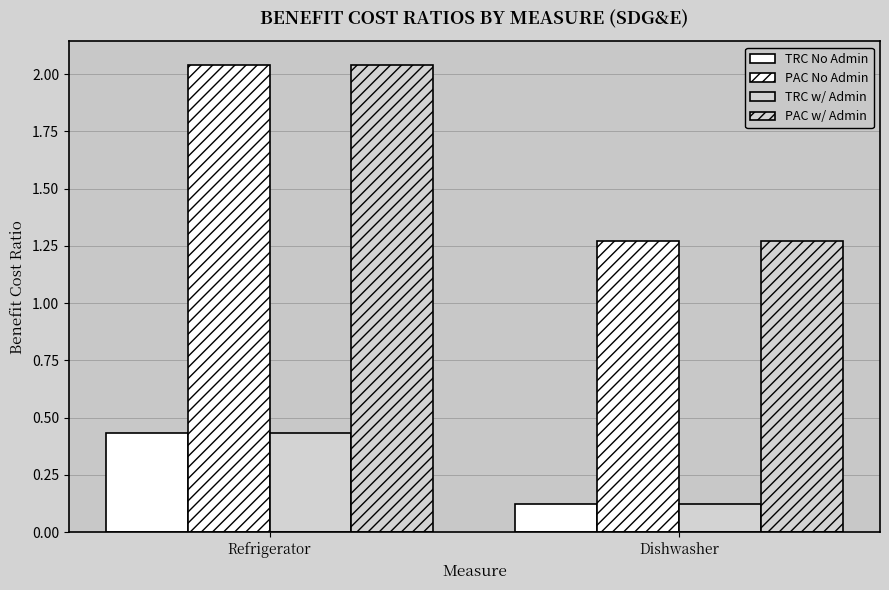

Reading right to left, transcribe all the data shown in this chart.

TRC No Admin: Dishwasher=0.1	Refrigerator=0.4
PAC No Admin: Dishwasher=1.3	Refrigerator=2.0
TRC w/ Admin: Dishwasher=0.1	Refrigerator=0.4
PAC w/ Admin: Dishwasher=1.3	Refrigerator=2.0